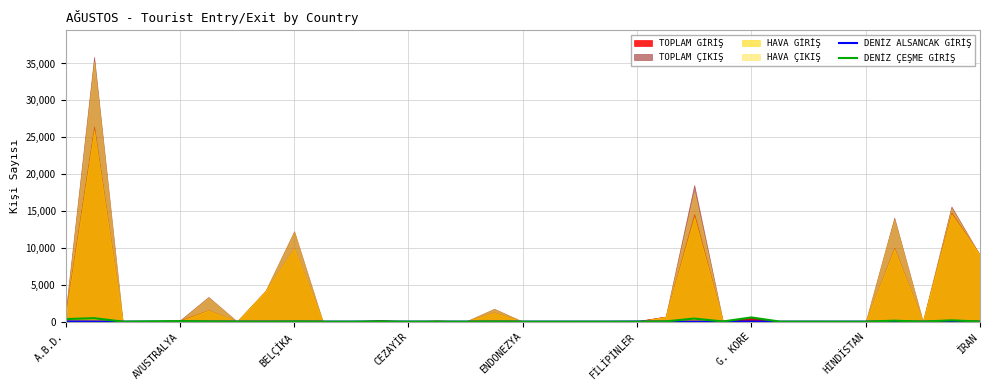

The DENİZ ALSANCAK GİRİŞ series shows 0 at ENDONEZYA. True or false?

True